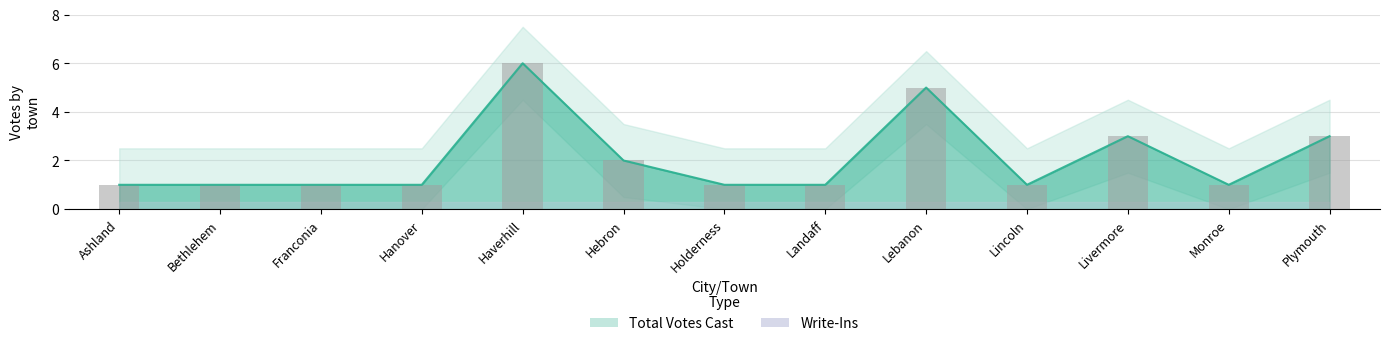

What is the sum of the values at Hebron and Holderness?

3